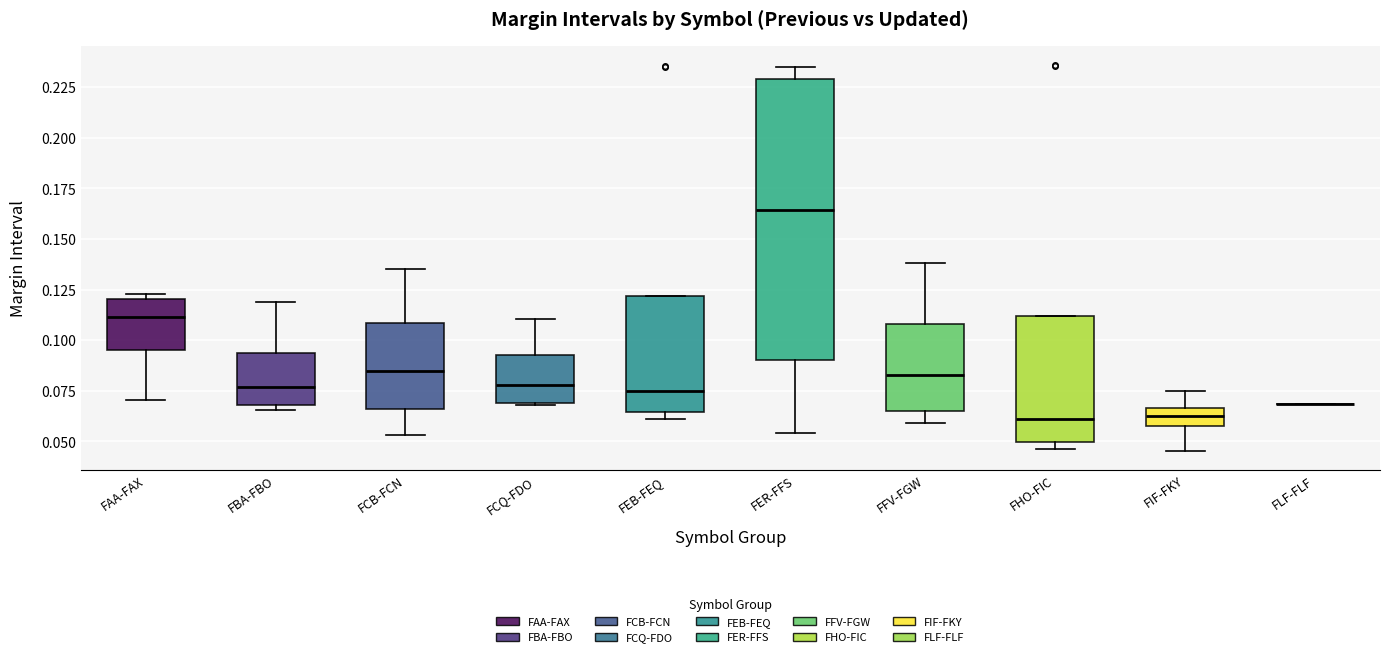

Reading left to right, transcribe this box plot: for each box, give where its median line is, the range the box spans, and where its two whiskers end, as read against the y-axis. The values are not printed on the chart, so give them approximately, as read against the axis.

FAA-FAX: median 0.110, box 0.095 to 0.120, whiskers 0.070 to 0.125
FBA-FBO: median 0.075, box 0.070 to 0.095, whiskers 0.065 to 0.120
FCB-FCN: median 0.085, box 0.065 to 0.110, whiskers 0.055 to 0.135
FCQ-FDO: median 0.080, box 0.070 to 0.095, whiskers 0.070 to 0.110
FEB-FEQ: median 0.075, box 0.065 to 0.120, whiskers 0.060 to 0.120
FER-FFS: median 0.165, box 0.090 to 0.230, whiskers 0.055 to 0.235
FFV-FGW: median 0.085, box 0.065 to 0.110, whiskers 0.060 to 0.140
FHO-FIC: median 0.060, box 0.050 to 0.110, whiskers 0.045 to 0.110
FIF-FKY: median 0.065 (inside the box), box 0.060 to 0.065, whiskers 0.045 to 0.075
FLF-FLF: box collapsed to a line at 0.070, whiskers 0.070 to 0.070